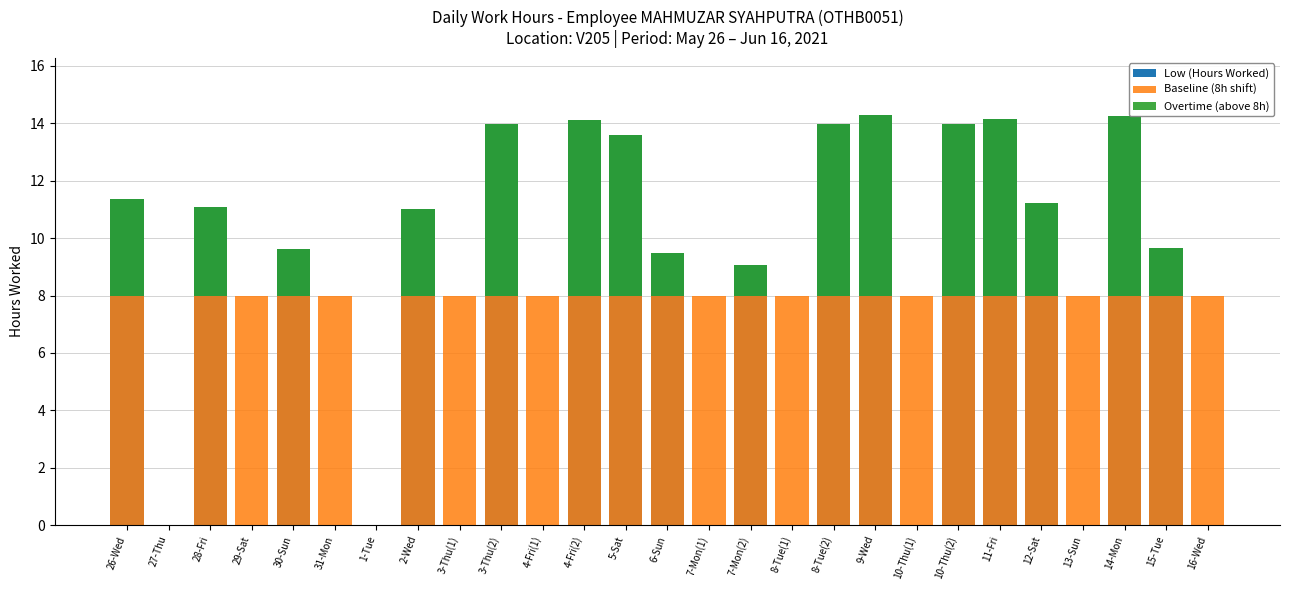

How many bars are there in each group?

3